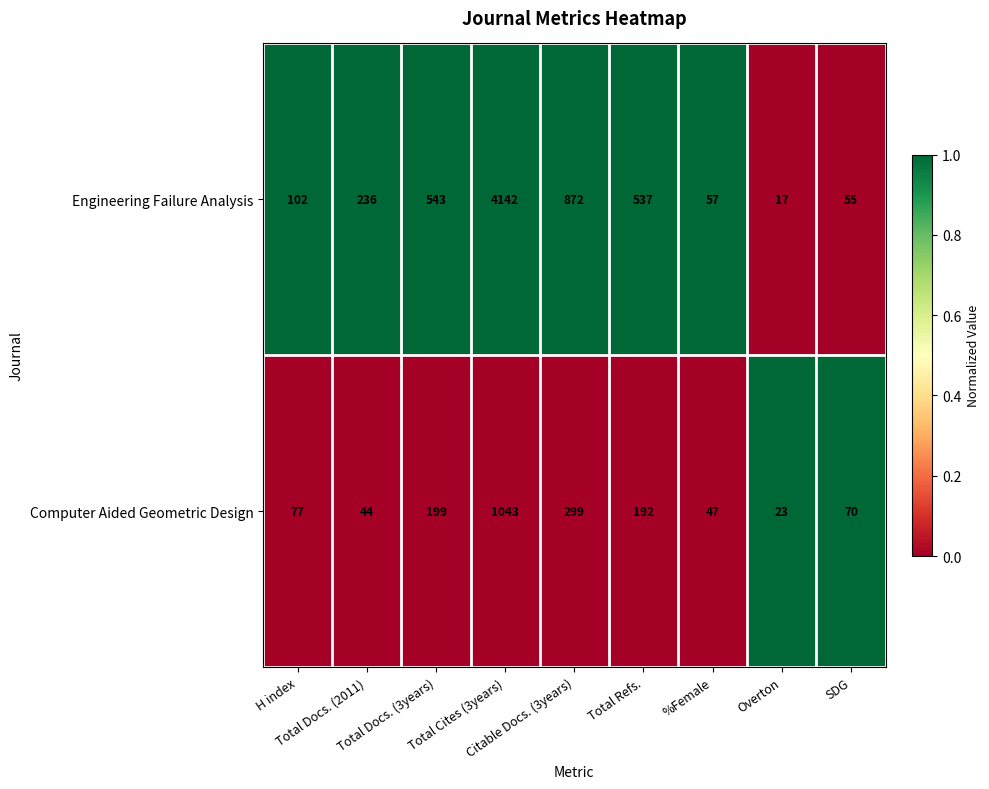

List the series in order of their overall mean, lowest first.

Computer Aided Geometric Design, Engineering Failure Analysis